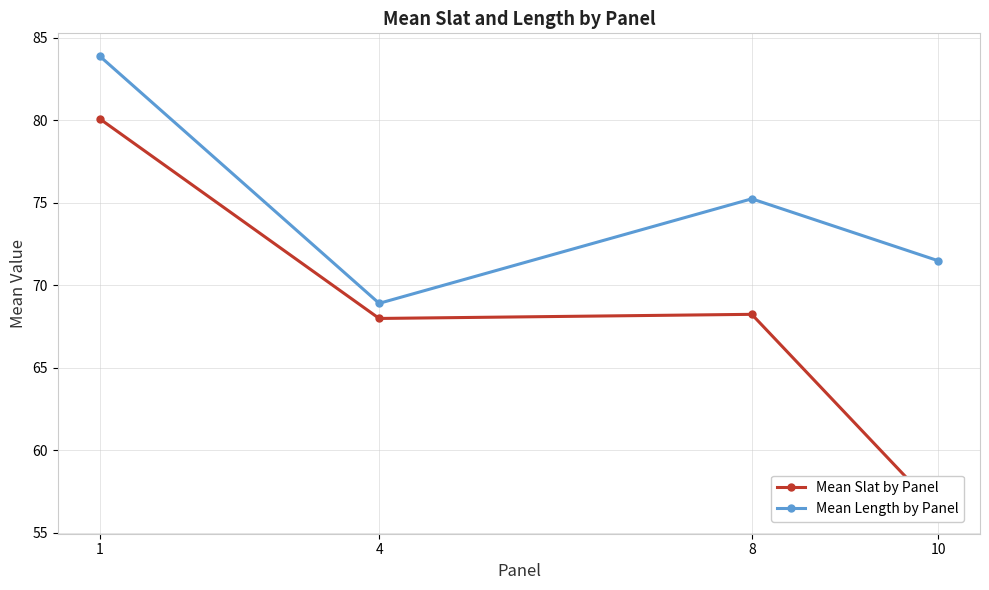

The Mean Length by Panel series shows 43.3 at 1. True or false?

False